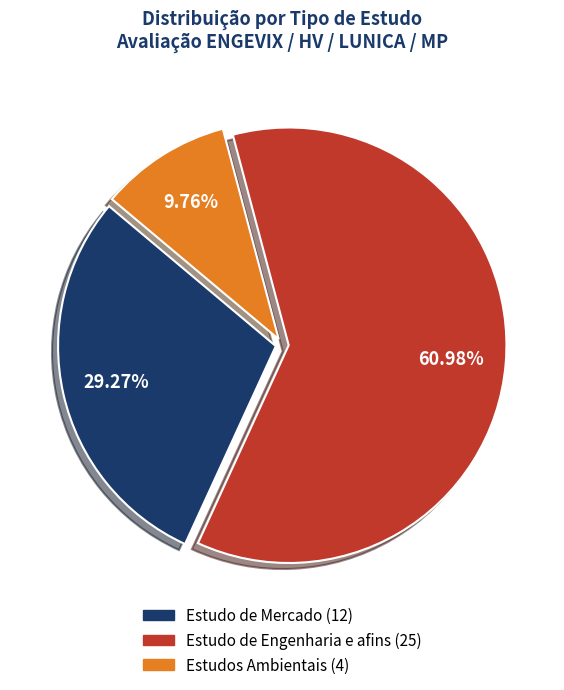

How many segments does this pie chart have?

3